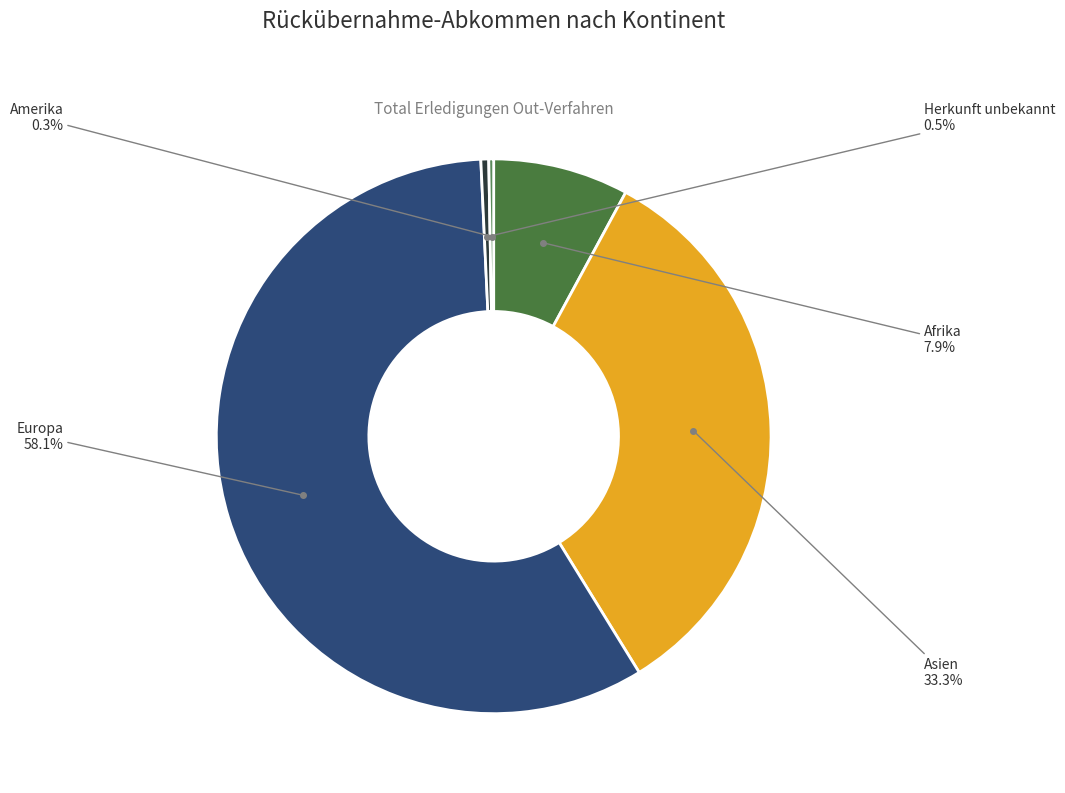

Which has a higher value, Amerika or Europa?

Europa